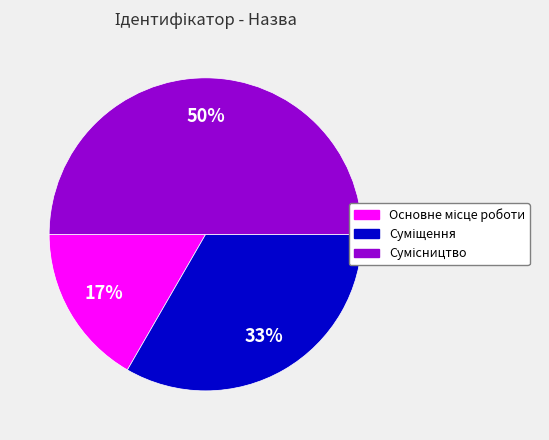

To the nearest percent, what is the average slice percentage?

33%